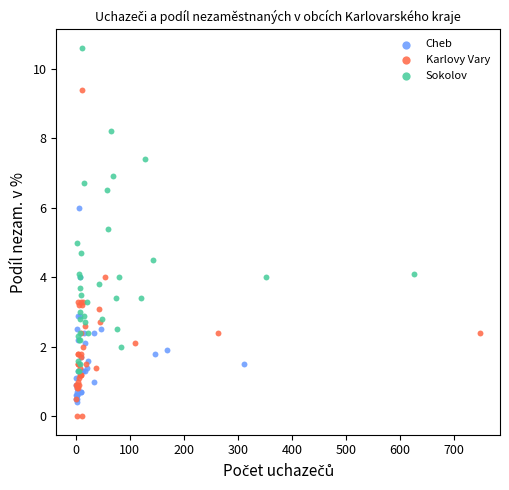

Which series contains the highest Y value?

Sokolov